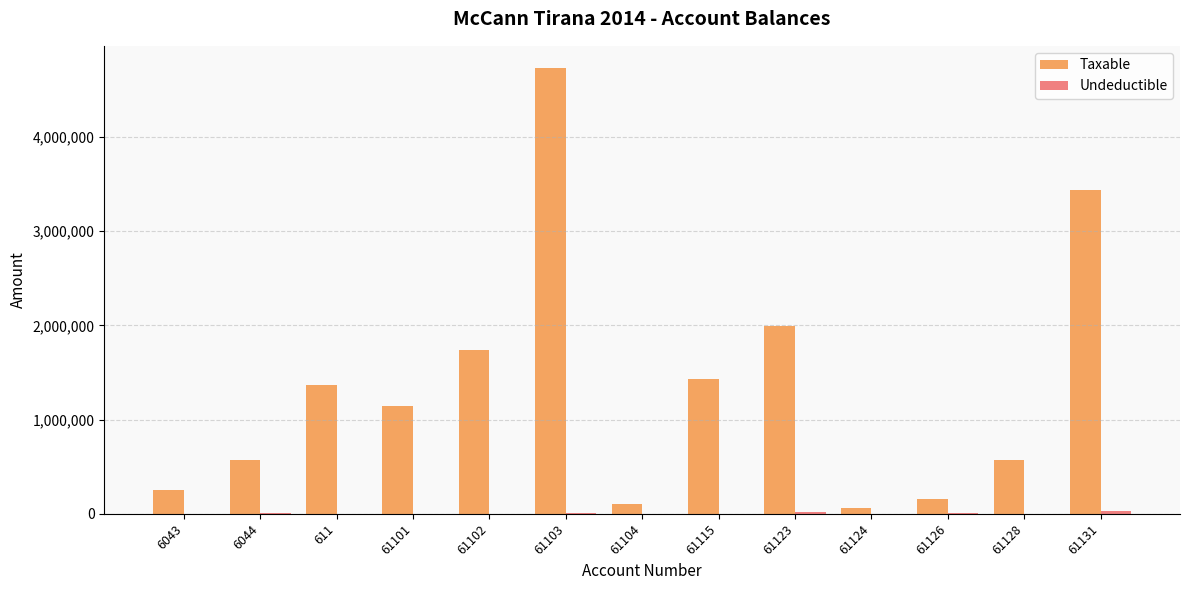

How many groups of bars are there?

13